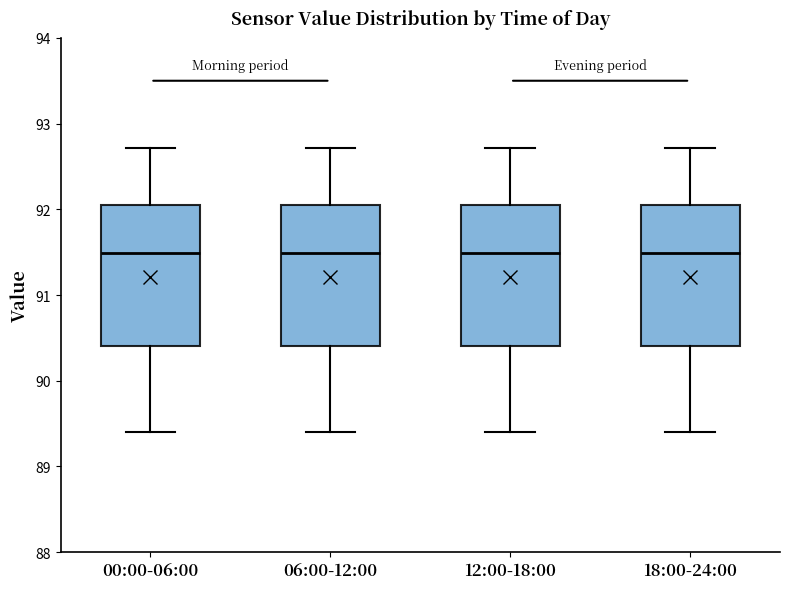

Reading left to right, transcribe this box plot: for each box, give where its median line is, the range the box spans, and where its two whiskers end, as read against the y-axis. The values are not printed on the chart, so give them approximately, as read against the axis.

00:00-06:00: median 91.5, box 90.4 to 92.1, whiskers 89.4 to 92.7
06:00-12:00: median 91.5, box 90.4 to 92.1, whiskers 89.4 to 92.7
12:00-18:00: median 91.5, box 90.4 to 92.1, whiskers 89.4 to 92.7
18:00-24:00: median 91.5, box 90.4 to 92.1, whiskers 89.4 to 92.7